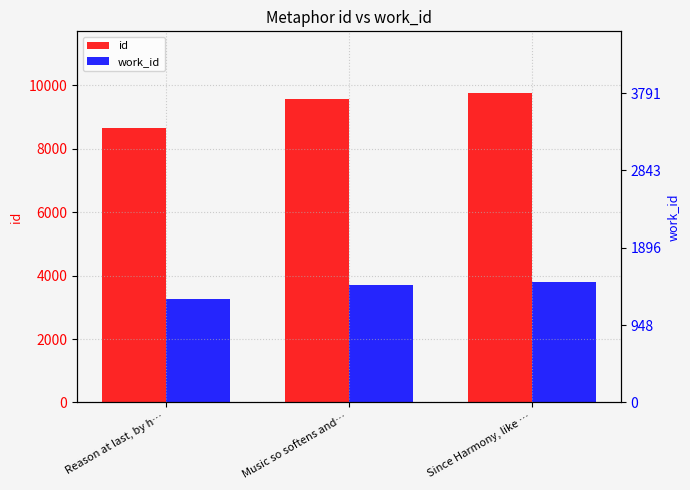

Is the value of id at Music so softens and… greater than the value of work_id at Since Harmony, like …?

Yes